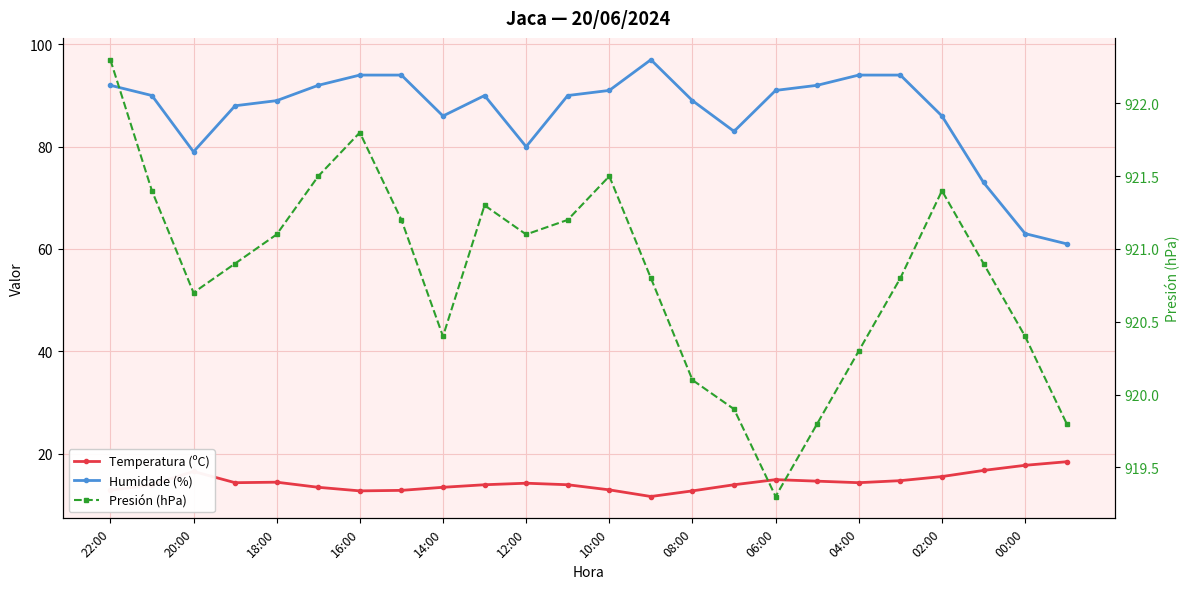

Reading left to right, what are all the values shown in this chart?

Temperatura (ºC): 12.8	13.9	16.5	14.3	14.4	13.4	12.7	12.8	13.4	13.9	14.2	13.9	12.9	11.6	12.7	13.9	14.9	14.6	14.3	14.7	15.5	16.7	17.7	18.4
Humidade (%): 92.0	90.0	79.0	88.0	89.0	92.0	94.0	94.0	86.0	90.0	80.0	90.0	91.0	97.0	89.0	83.0	91.0	92.0	94.0	94.0	86.0	73.0	63.0	61.0
Presión (hPa): 922.3	921.4	920.7	920.9	921.1	921.5	921.8	921.2	920.4	921.3	921.1	921.2	921.5	920.8	920.1	919.9	919.3	919.8	920.3	920.8	921.4	920.9	920.4	919.8